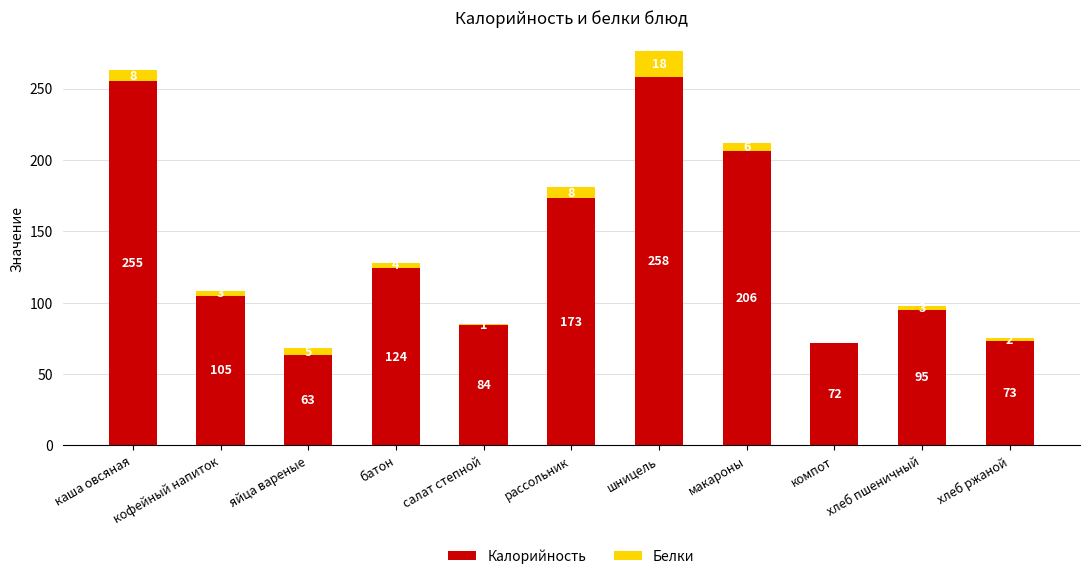

Which category has the highest value in the Калорийность series?

шницель